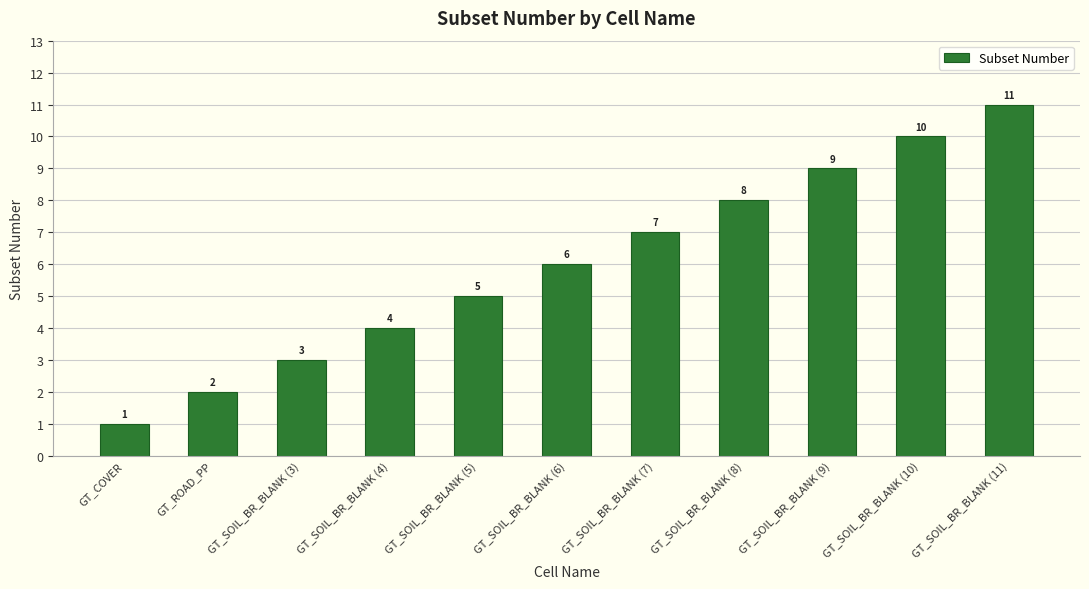

Is it true that the value at GT_SOIL_BR_BLANK (6) is 6?

True